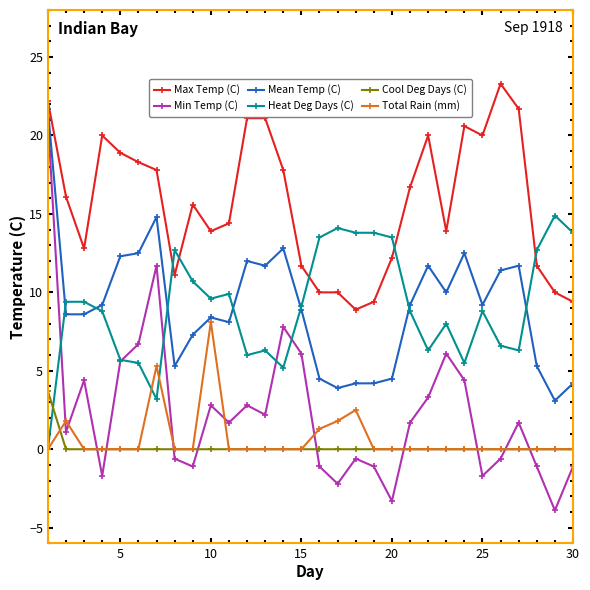

True or false: Total Rain (mm) and Max Temp (C) cross at least once.

False